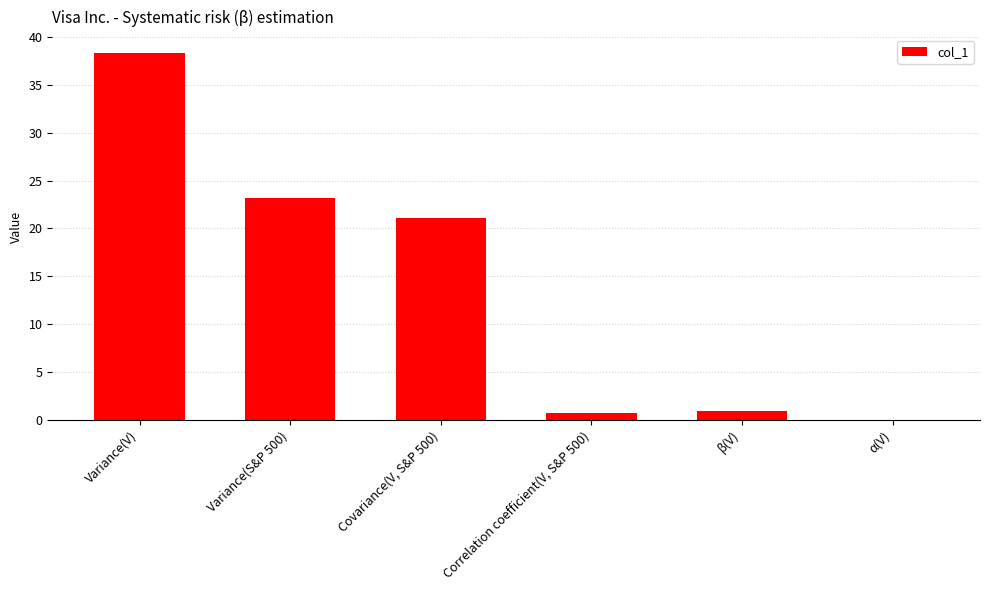

What is the sum of all values?

84.4